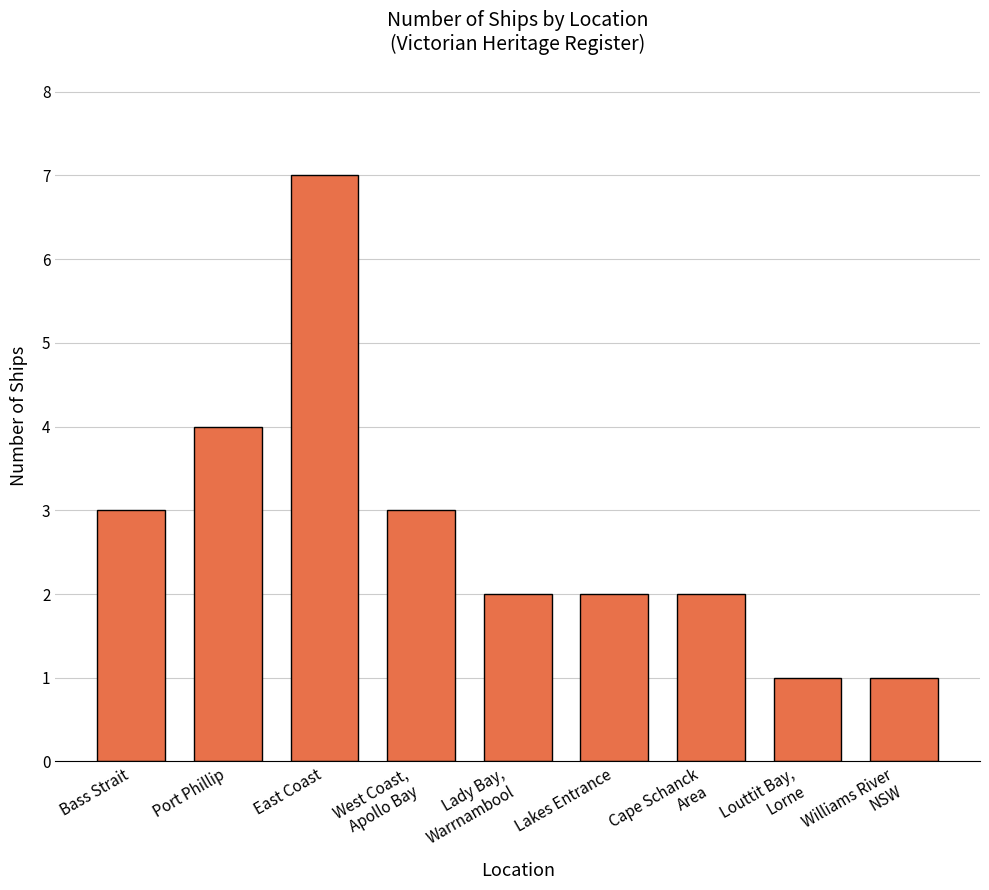

What is the smallest value displayed?

1